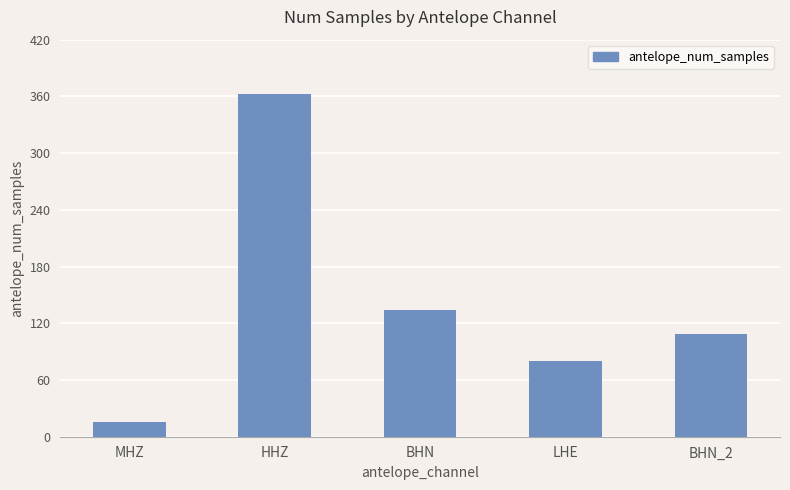

At which label does the data first exceed 109?

HHZ